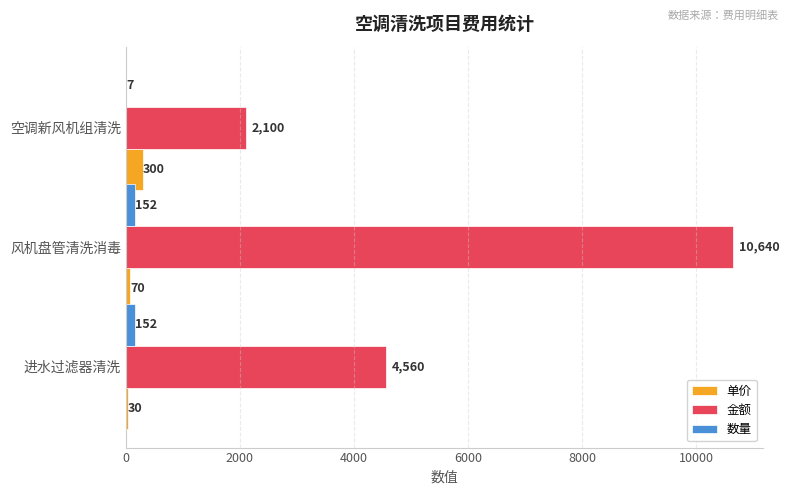

What is the greatest value displayed?

10640